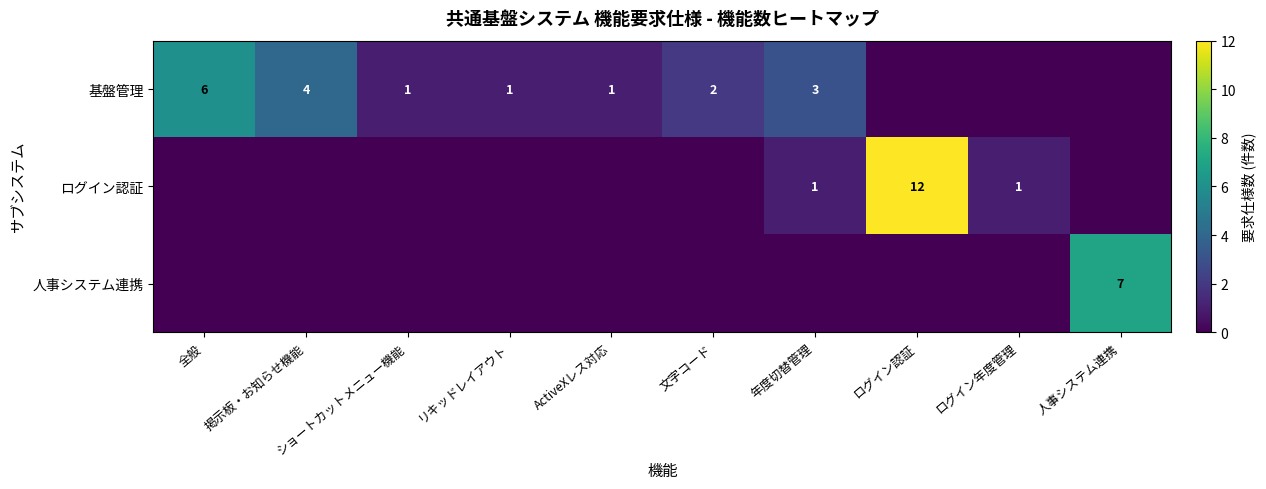

The value of 基盤管理 at 年度切替管理 is 3. True or false?

True